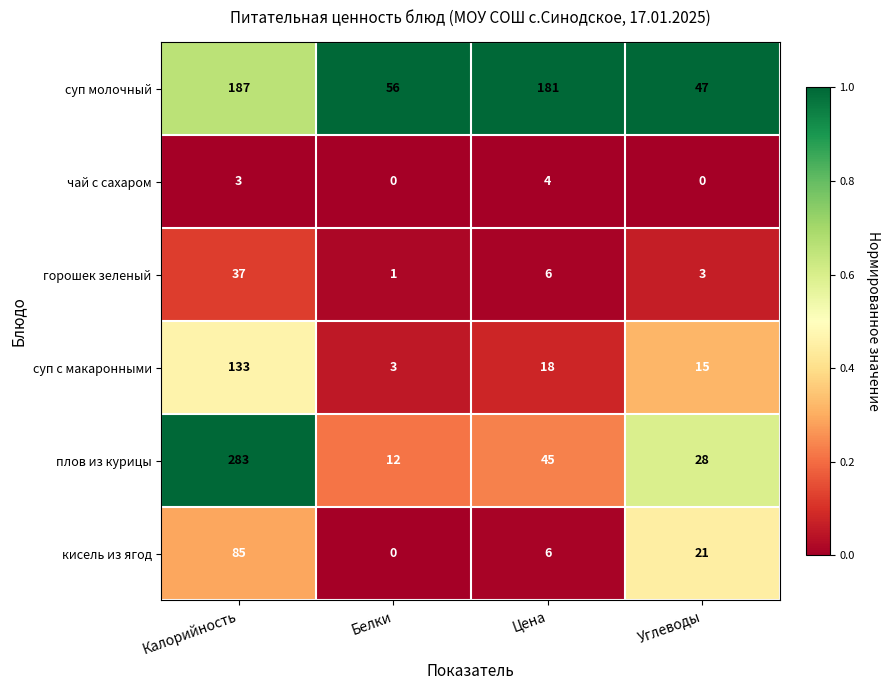

True or false: кисель из ягод has a value of 0 at Белки.

True